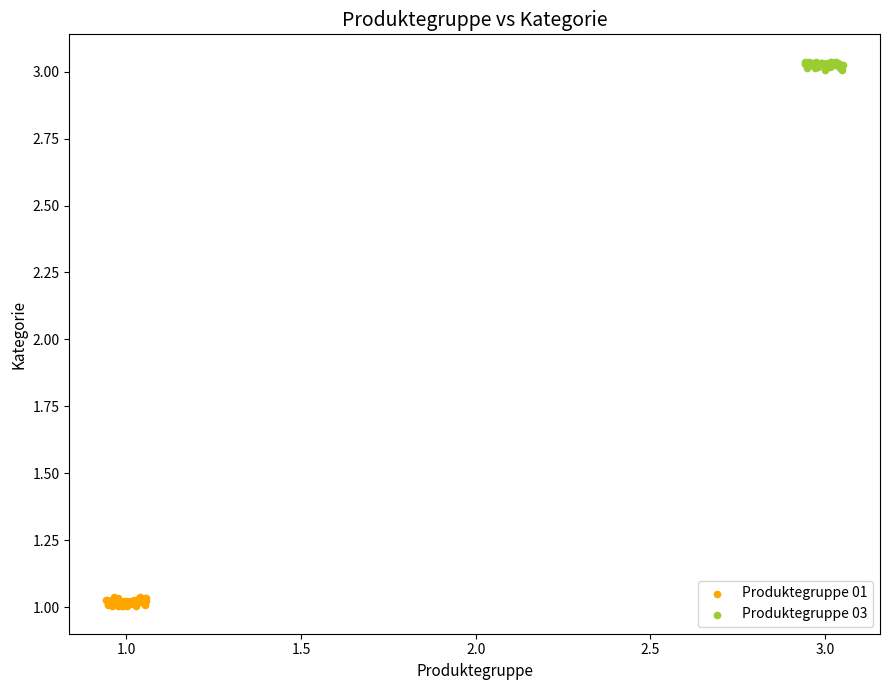

Which series contains the highest Y value?

Produktegruppe 03